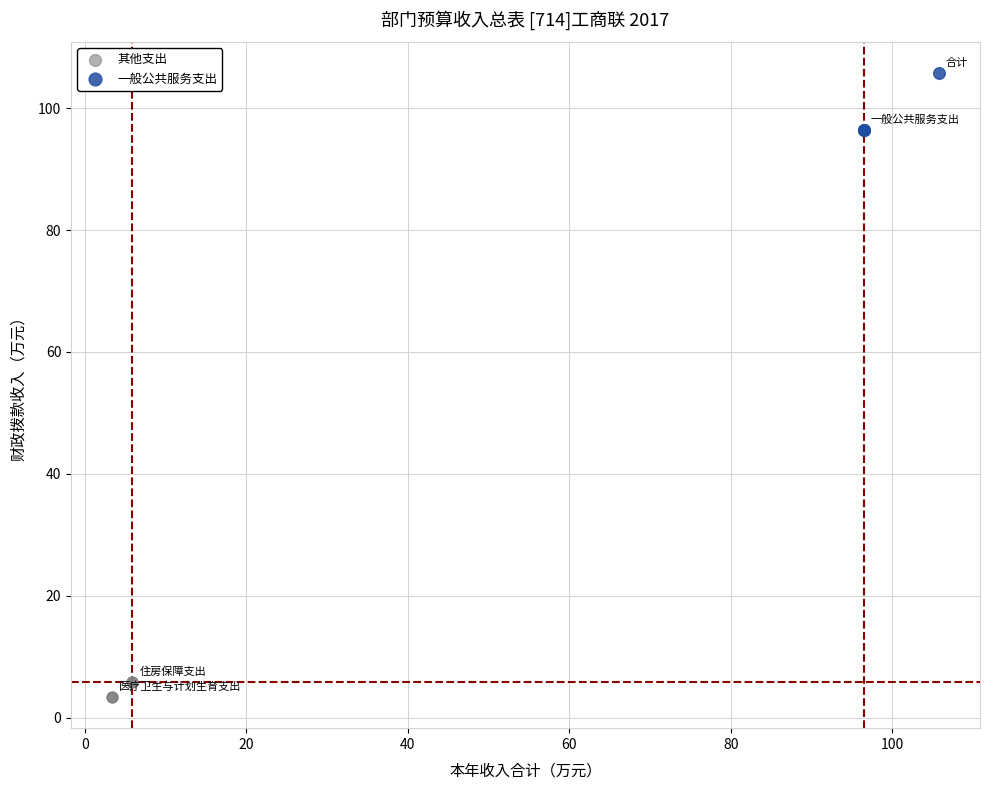

Which series has the largest Y range (max minus min)?

一般公共服务支出